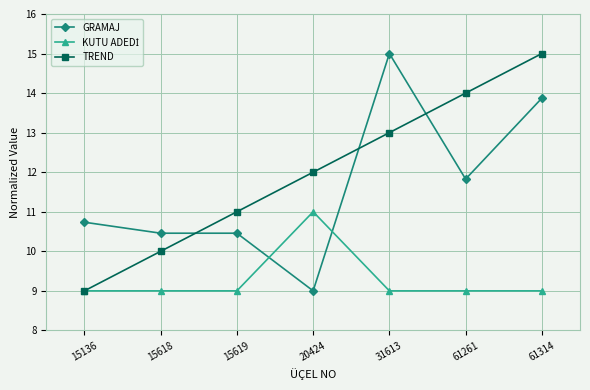

Which series ends up on top after the final intersection of GRAMAJ and TREND?

TREND